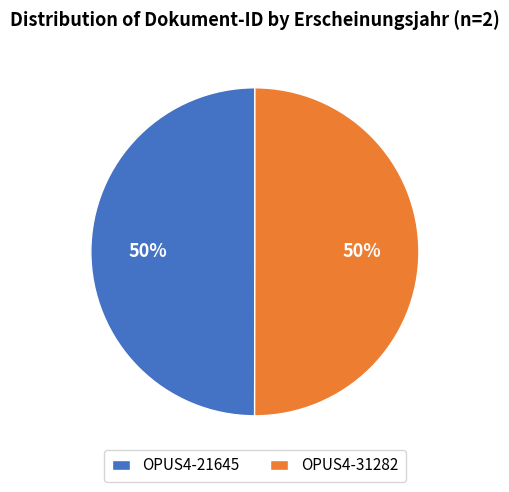

How many slices are in this pie chart?

2